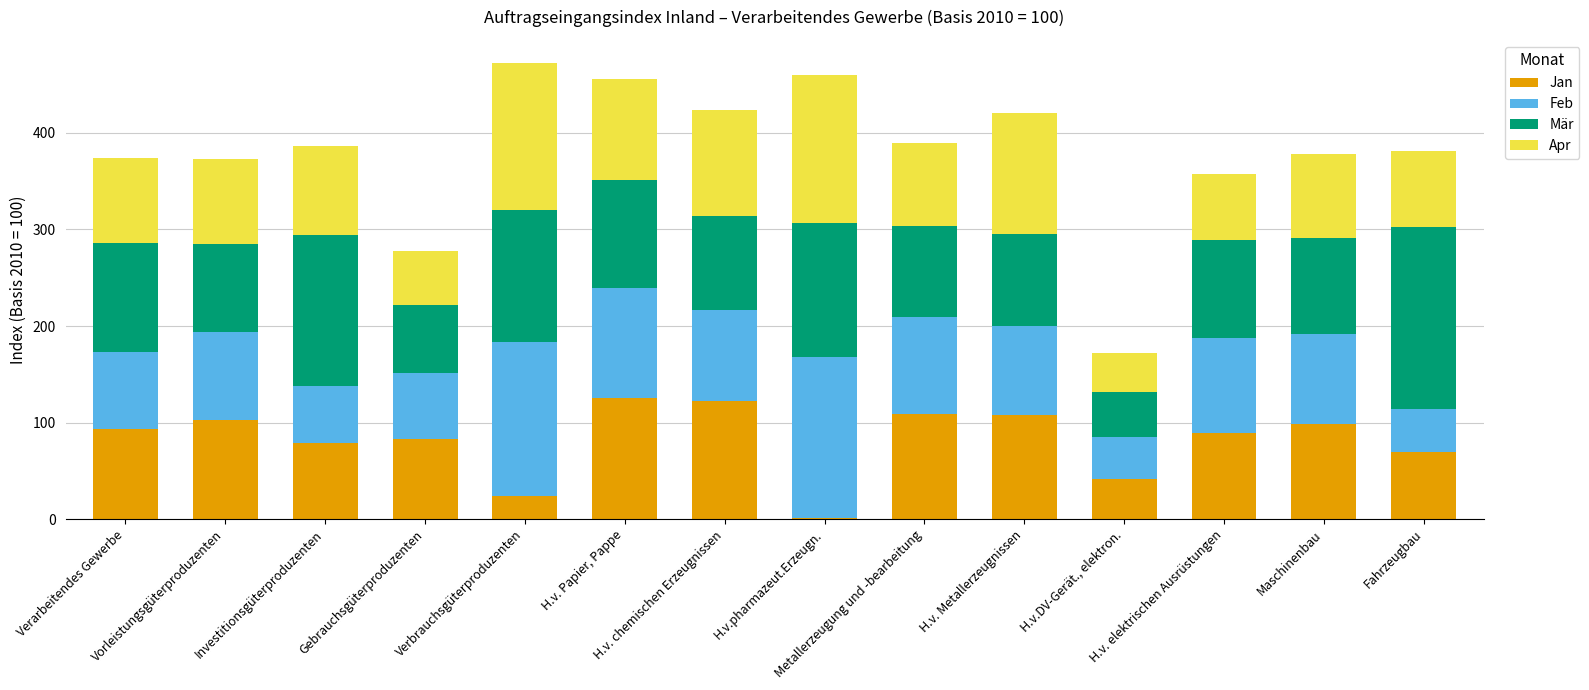

Where is Jan nearest to the value 63?

Fahrzeugbau